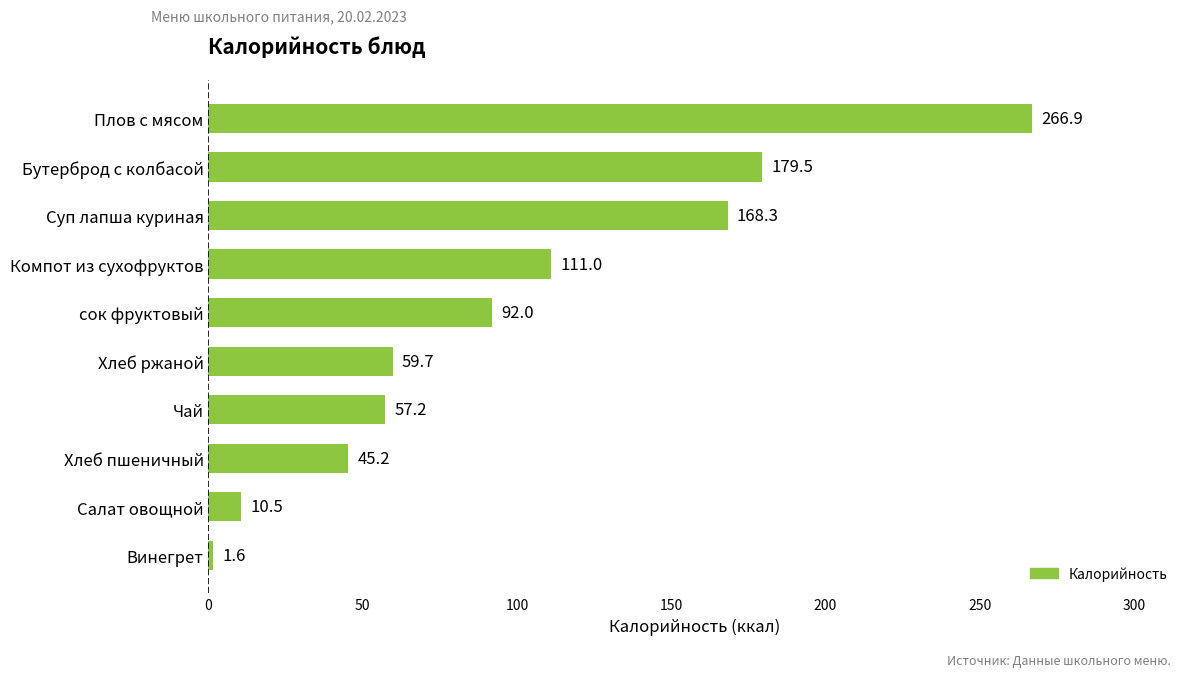

What is the label of the 4th bar from the top?

Компот из сухофруктов